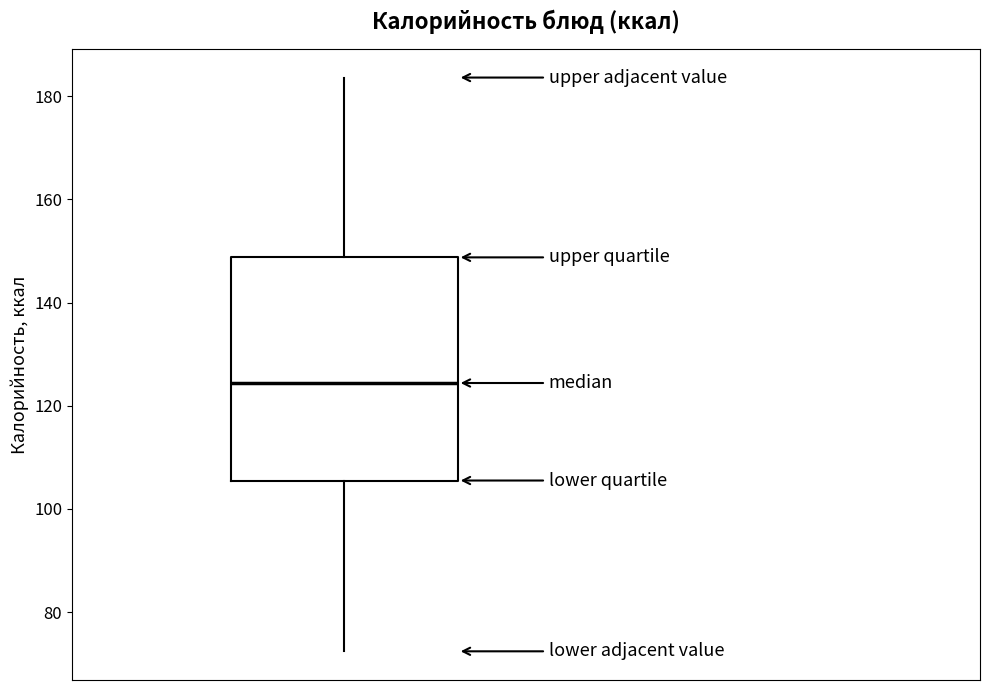

Read this box plot against the y-axis: the position of the median line, the range covered by the box, and the ends of both whiskers. The values are not printed on the chart, so give them approximately, as read against the axis.

median 124, box 106 to 148, whiskers 72 to 184